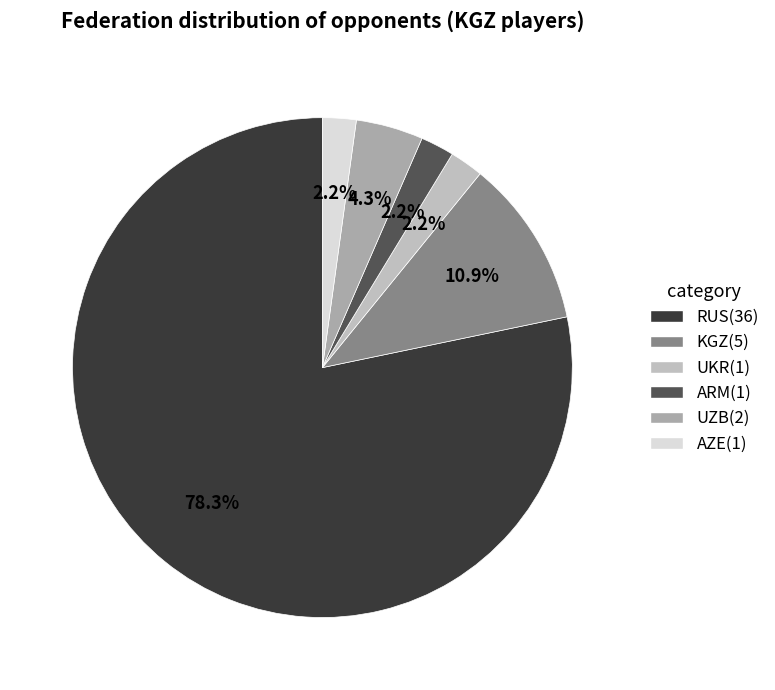

Is it true that KGZ is 11% of the pie?

True